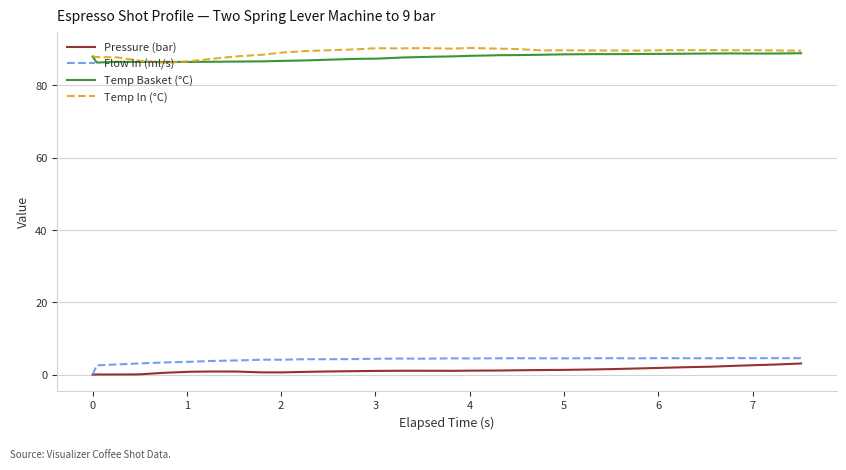

What is the maximum value shown in the chart?

90.4